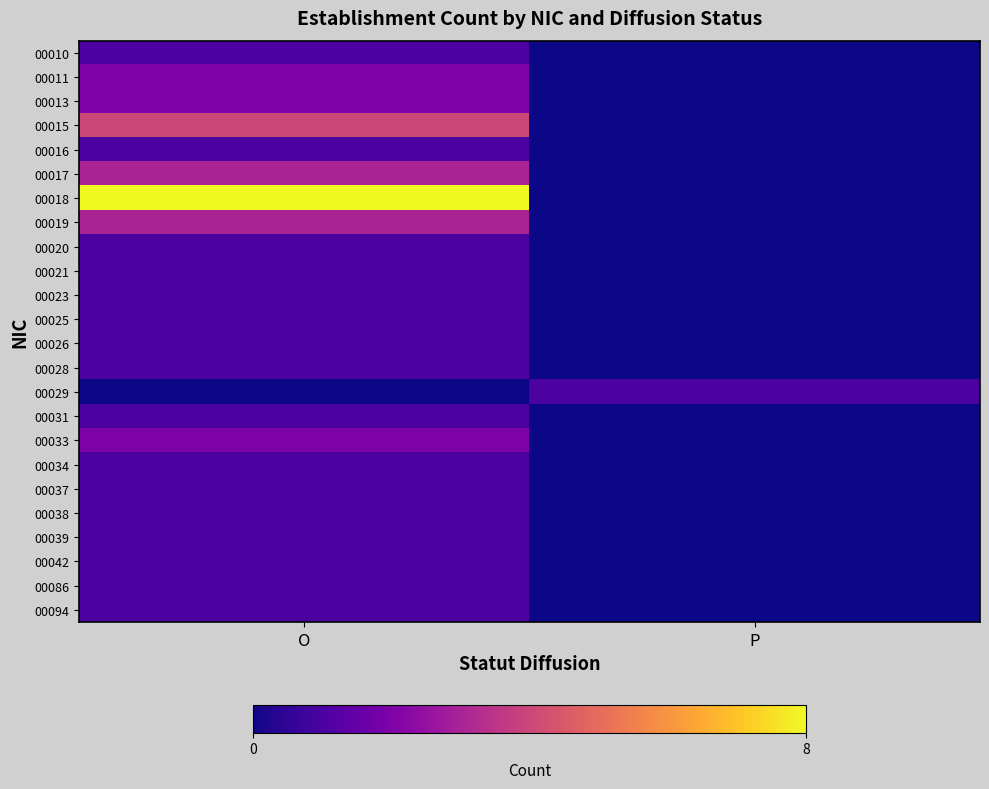

Reading right to left, what are all the values shown in this chart?

00010: P=0	O=1
00011: P=0	O=2
00013: P=0	O=2
00015: P=0	O=4
00016: P=0	O=1
00017: P=0	O=3
00018: P=0	O=8
00019: P=0	O=3
00020: P=0	O=1
00021: P=0	O=1
00023: P=0	O=1
00025: P=0	O=1
00026: P=0	O=1
00028: P=0	O=1
00029: P=1	O=0
00031: P=0	O=1
00033: P=0	O=2
00034: P=0	O=1
00037: P=0	O=1
00038: P=0	O=1
00039: P=0	O=1
00042: P=0	O=1
00086: P=0	O=1
00094: P=0	O=1